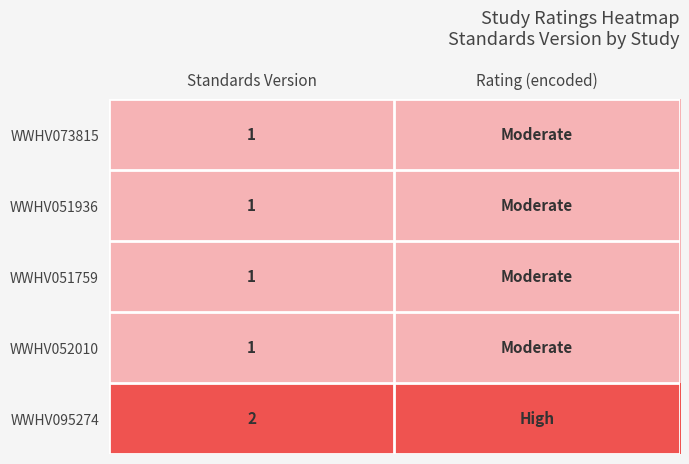

True or false: WWHV095274 has a value of 3 at Standards Version.

False